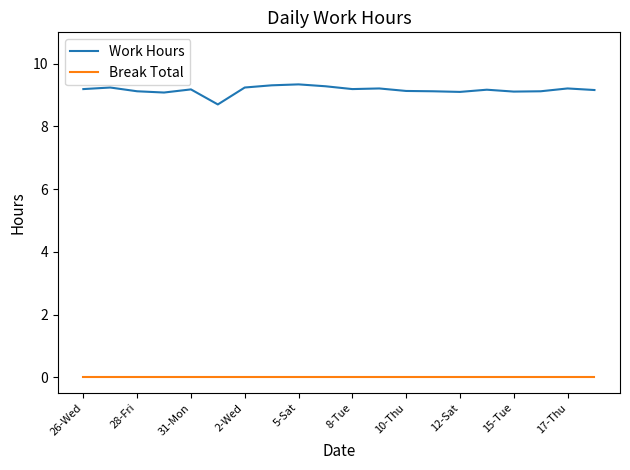

List the series in order of their overall mean, lowest first.

Break Total, Work Hours